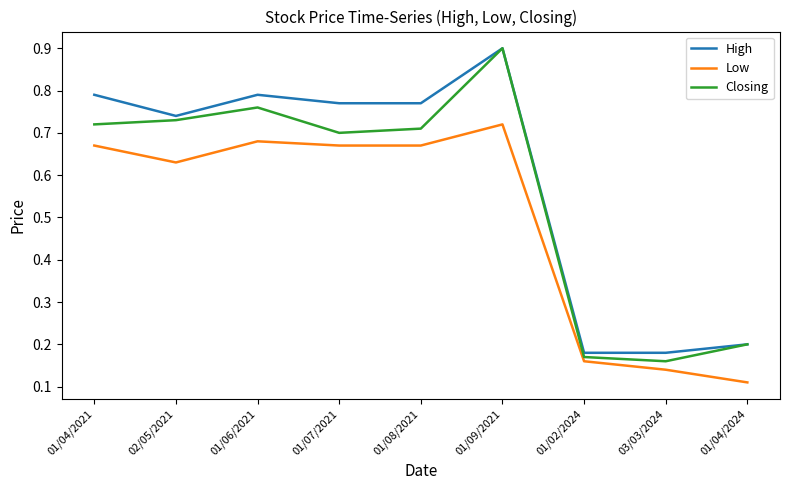

True or false: High has more than 2 points higher than both neighbors.

False